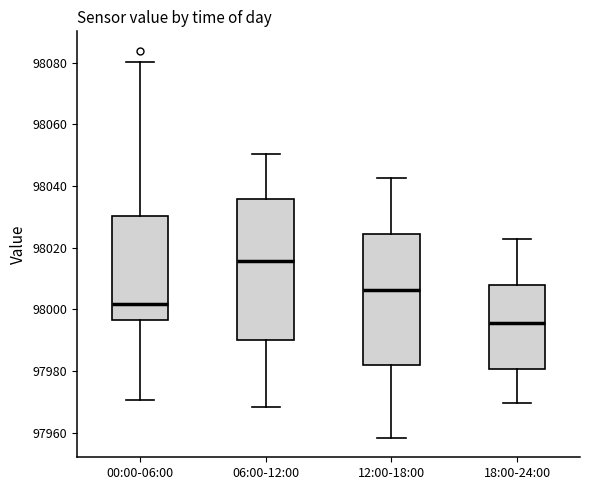

Reading left to right, read every box against the y-axis: the position of its median line, the range the box covers, and the ends of its whiskers. The values are not printed on the chart, so give them approximately, as read against the axis.

00:00-06:00: median 98002, box 97996 to 98030, whiskers 97970 to 98080
06:00-12:00: median 98016, box 97990 to 98036, whiskers 97968 to 98050
12:00-18:00: median 98006, box 97982 to 98024, whiskers 97958 to 98042
18:00-24:00: median 97996, box 97980 to 98008, whiskers 97970 to 98022